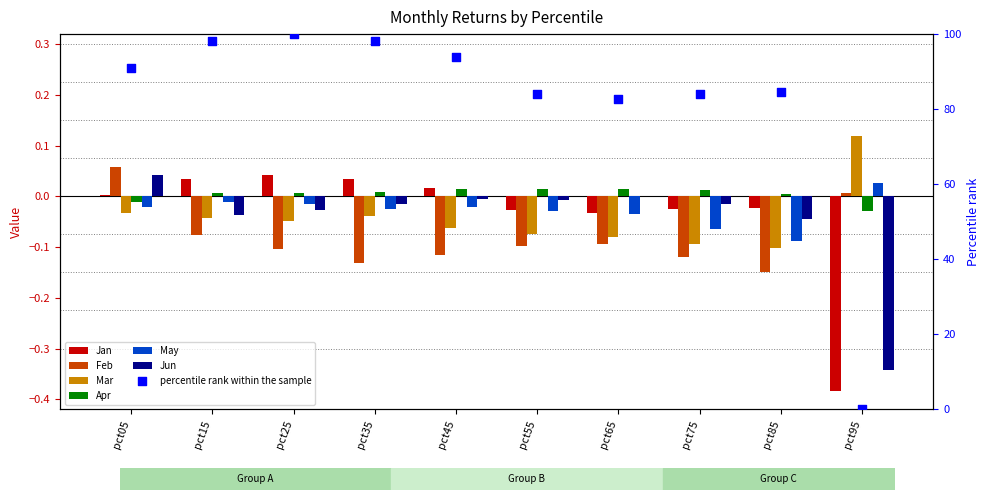

Which series contains the highest Y value?

Mar